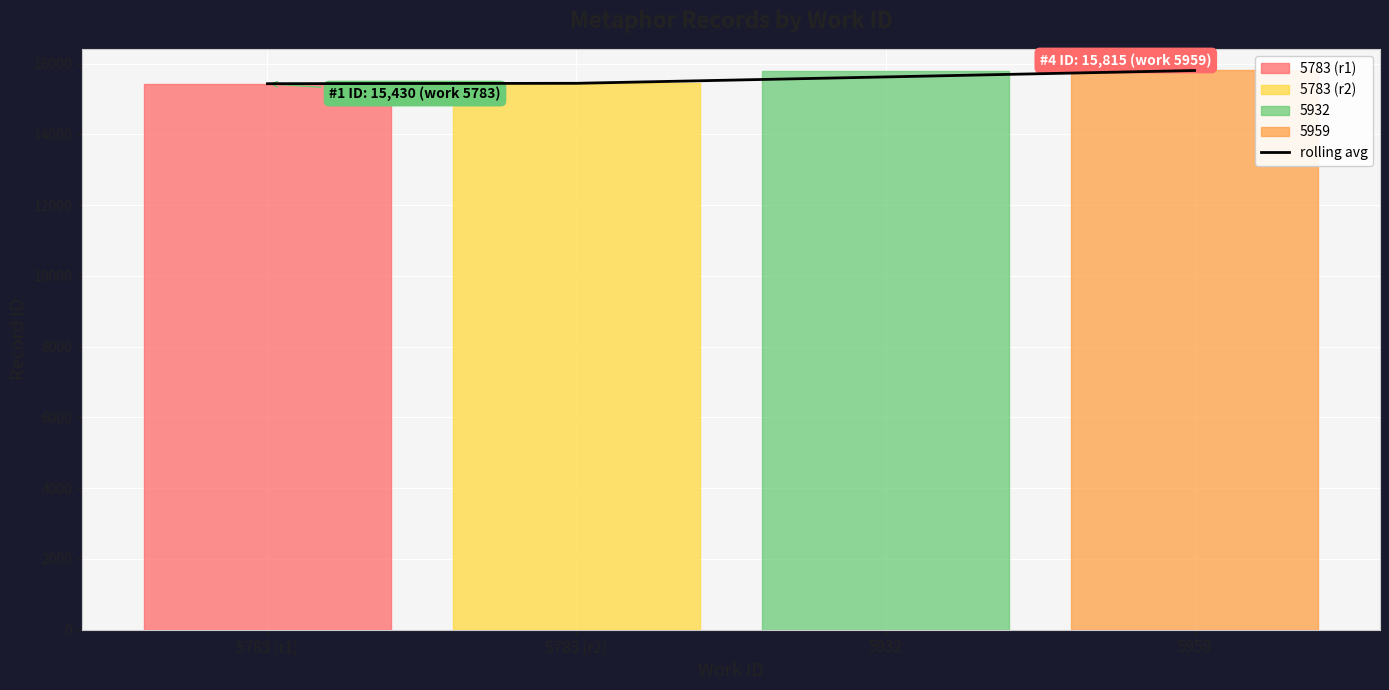

What is the label of the 1st point from the right?

5959